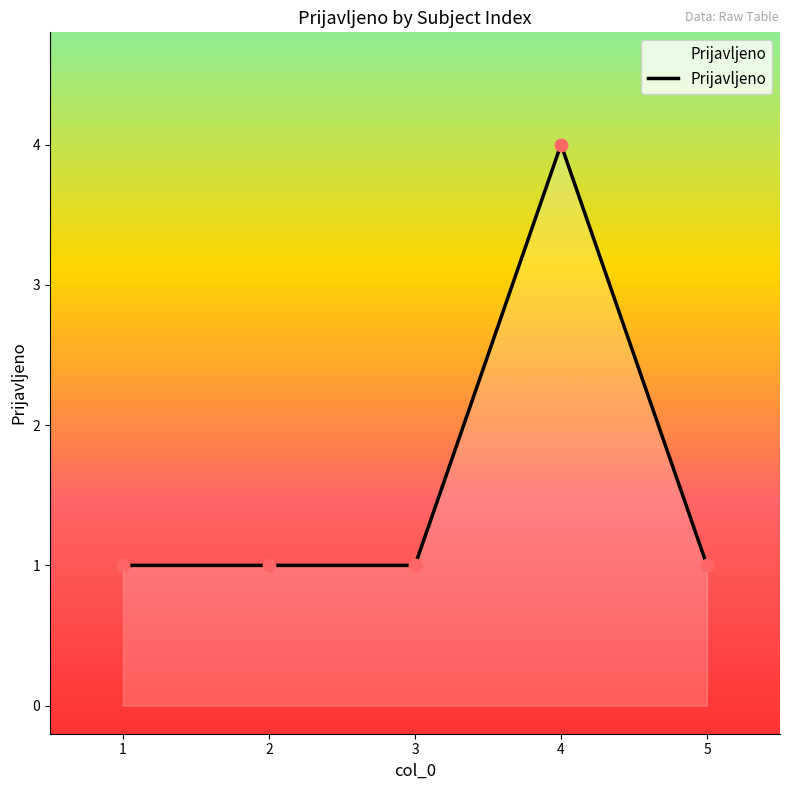

Which has a higher value, 4 or 5?

4